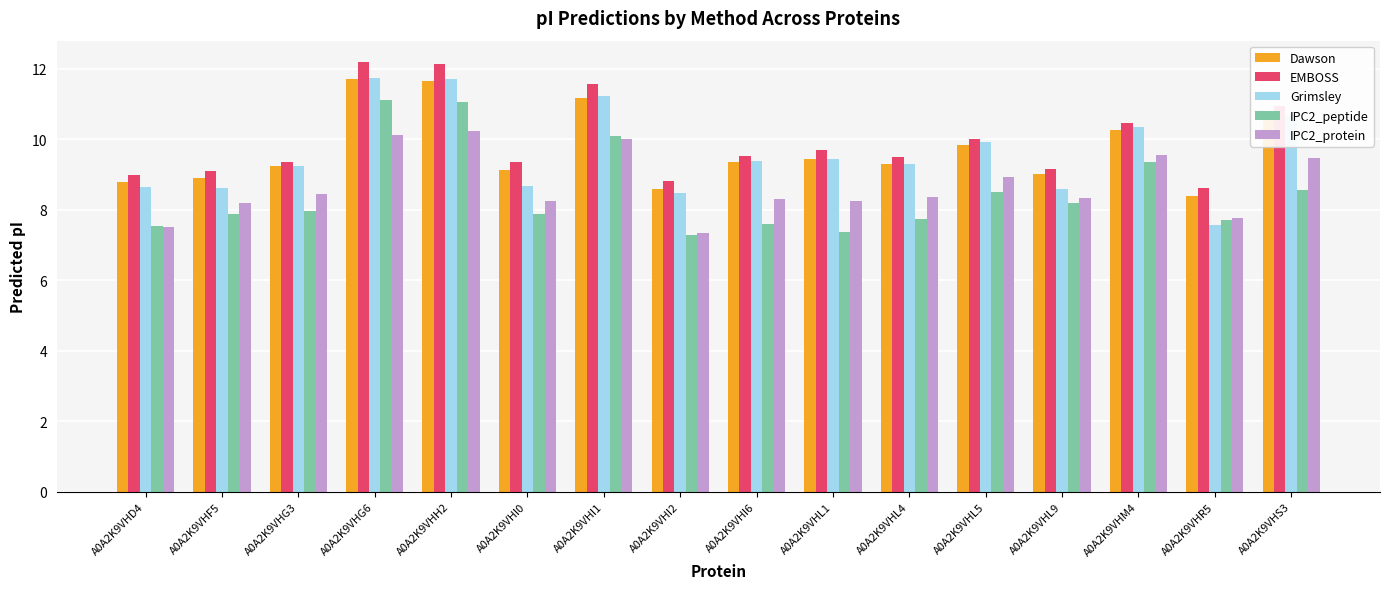

Is it true that EMBOSS equals 4.5 at A0A2K9VHL4?

False